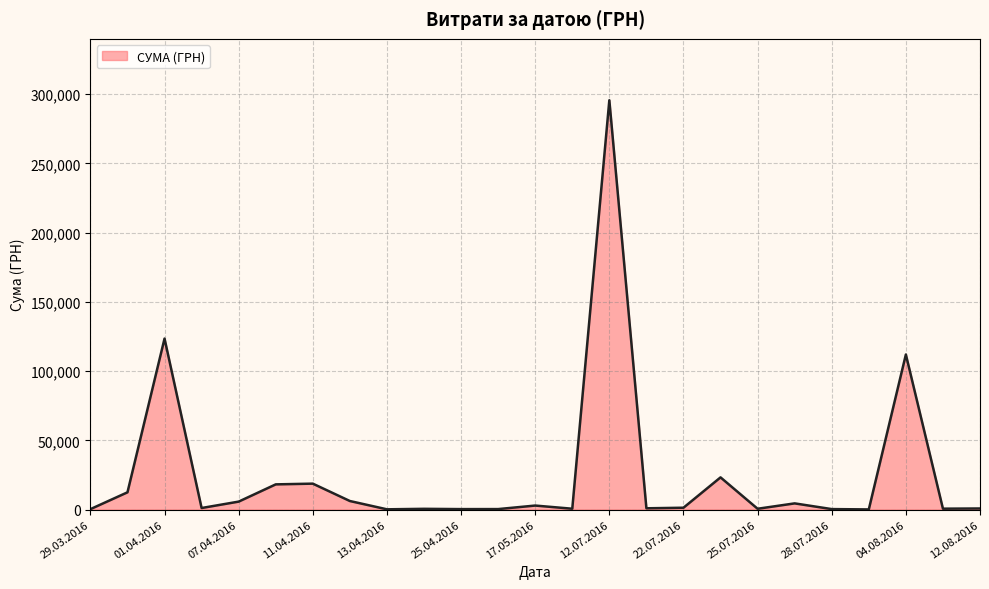

How many lines are shown in the chart?

1